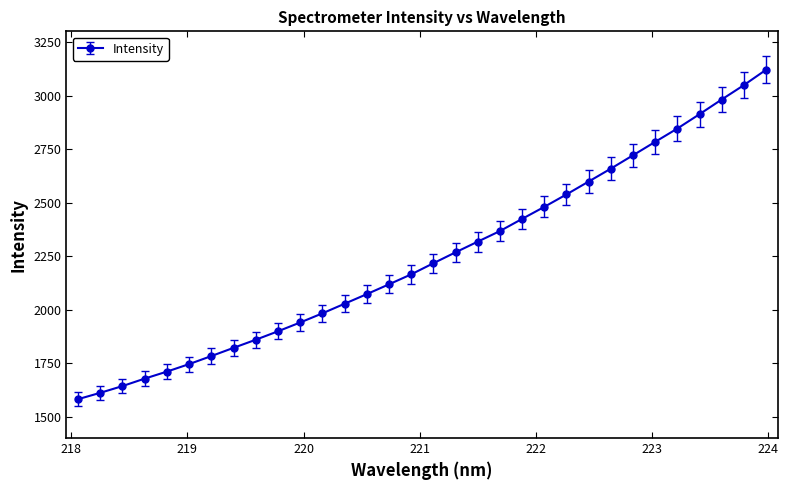

What is the difference between the maximum and minimum values?

1538.6